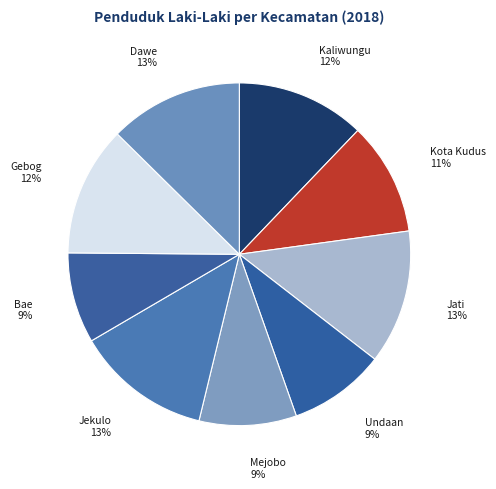

Count the number of slices in the pie.

9